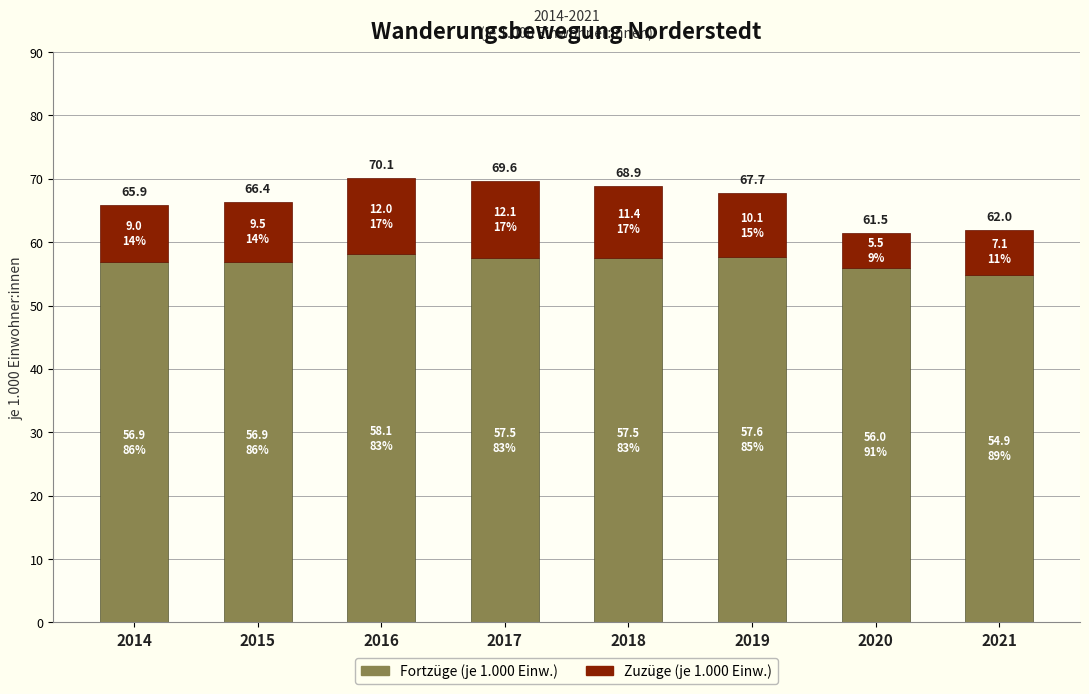

How many bars are there in total?

8